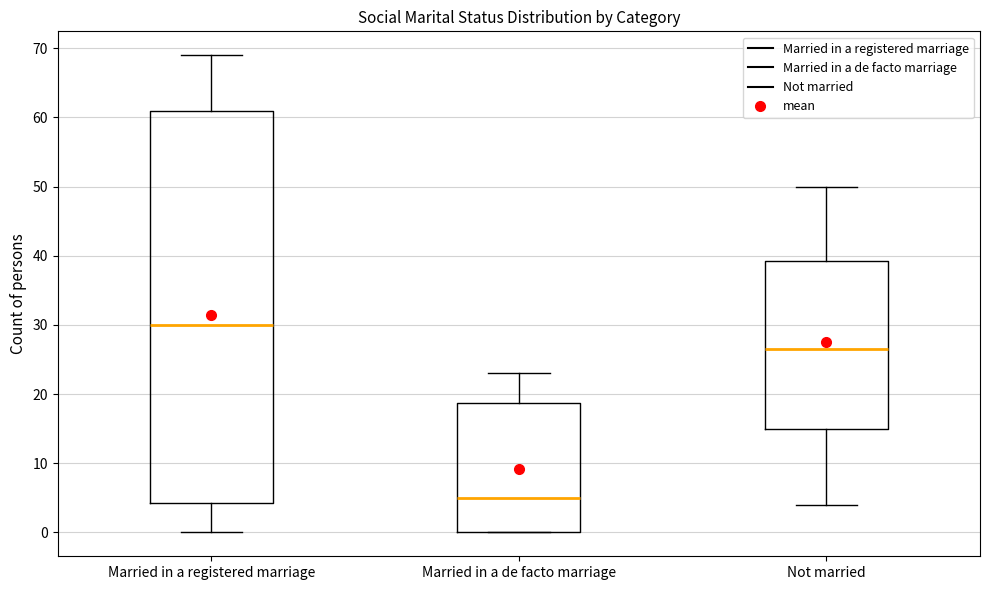

Which box's median line is the lowest?

Married in a de facto marriage